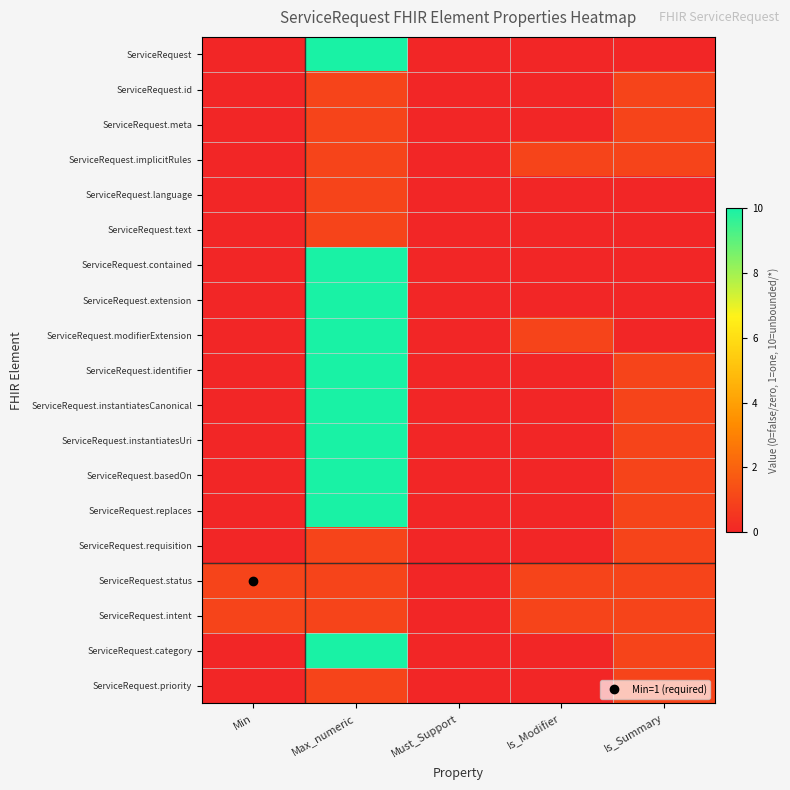

Reading left to right, what are all the values shown in this chart?

ServiceRequest: Min=0	Max_numeric=10	Must_Support=0	Is_Modifier=0	Is_Summary=0
ServiceRequest.id: Min=0	Max_numeric=1	Must_Support=0	Is_Modifier=0	Is_Summary=1
ServiceRequest.meta: Min=0	Max_numeric=1	Must_Support=0	Is_Modifier=0	Is_Summary=1
ServiceRequest.implicitRules: Min=0	Max_numeric=1	Must_Support=0	Is_Modifier=1	Is_Summary=1
ServiceRequest.language: Min=0	Max_numeric=1	Must_Support=0	Is_Modifier=0	Is_Summary=0
ServiceRequest.text: Min=0	Max_numeric=1	Must_Support=0	Is_Modifier=0	Is_Summary=0
ServiceRequest.contained: Min=0	Max_numeric=10	Must_Support=0	Is_Modifier=0	Is_Summary=0
ServiceRequest.extension: Min=0	Max_numeric=10	Must_Support=0	Is_Modifier=0	Is_Summary=0
ServiceRequest.modifierExtension: Min=0	Max_numeric=10	Must_Support=0	Is_Modifier=1	Is_Summary=0
ServiceRequest.identifier: Min=0	Max_numeric=10	Must_Support=0	Is_Modifier=0	Is_Summary=1
ServiceRequest.instantiatesCanonical: Min=0	Max_numeric=10	Must_Support=0	Is_Modifier=0	Is_Summary=1
ServiceRequest.instantiatesUri: Min=0	Max_numeric=10	Must_Support=0	Is_Modifier=0	Is_Summary=1
ServiceRequest.basedOn: Min=0	Max_numeric=10	Must_Support=0	Is_Modifier=0	Is_Summary=1
ServiceRequest.replaces: Min=0	Max_numeric=10	Must_Support=0	Is_Modifier=0	Is_Summary=1
ServiceRequest.requisition: Min=0	Max_numeric=1	Must_Support=0	Is_Modifier=0	Is_Summary=1
ServiceRequest.status: Min=1	Max_numeric=1	Must_Support=0	Is_Modifier=1	Is_Summary=1
ServiceRequest.intent: Min=1	Max_numeric=1	Must_Support=0	Is_Modifier=1	Is_Summary=1
ServiceRequest.category: Min=0	Max_numeric=10	Must_Support=0	Is_Modifier=0	Is_Summary=1
ServiceRequest.priority: Min=0	Max_numeric=1	Must_Support=0	Is_Modifier=0	Is_Summary=1